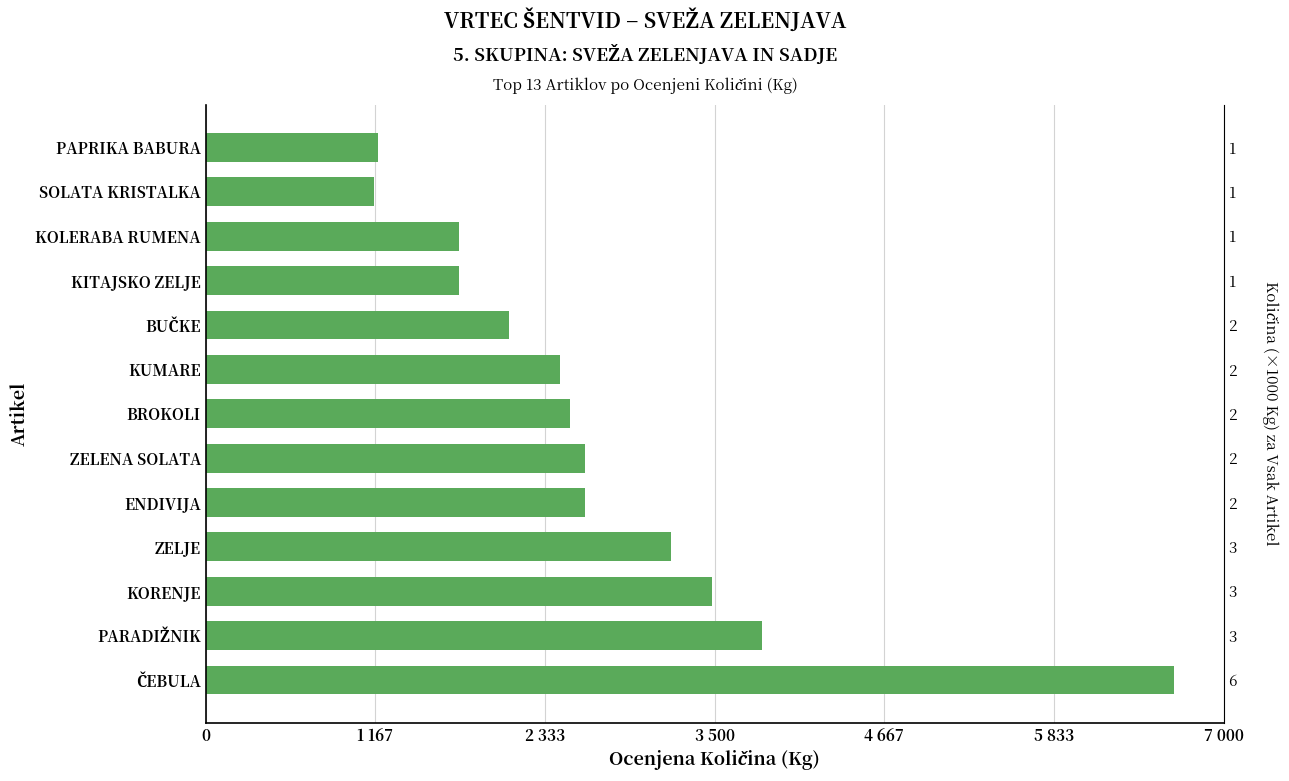

How many categories are shown in the chart?

13